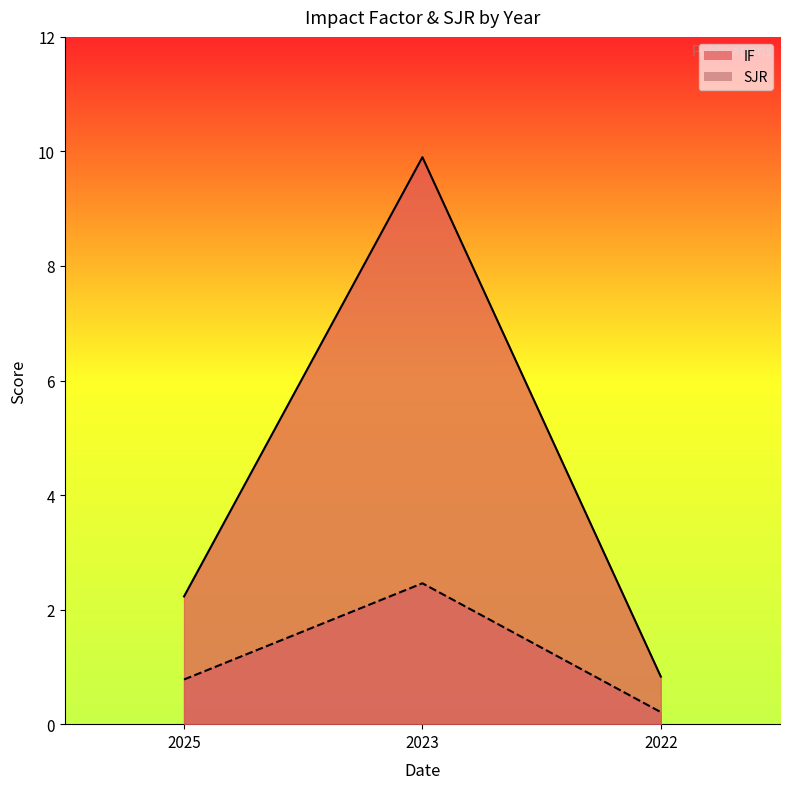

What is the value of the SJR point at the 3rd from the left?

0.2